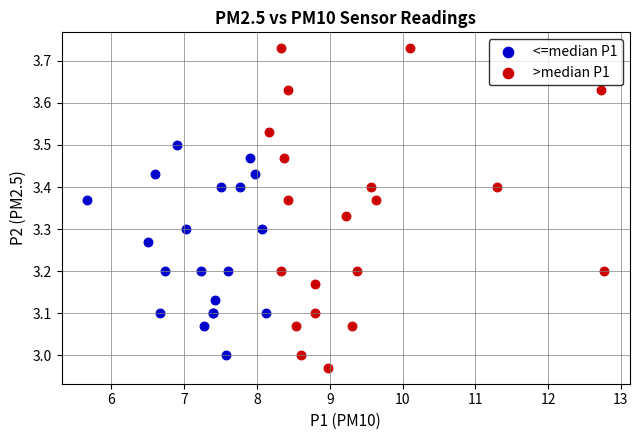

What are all the series names shown in the legend?

<=median P1, >median P1